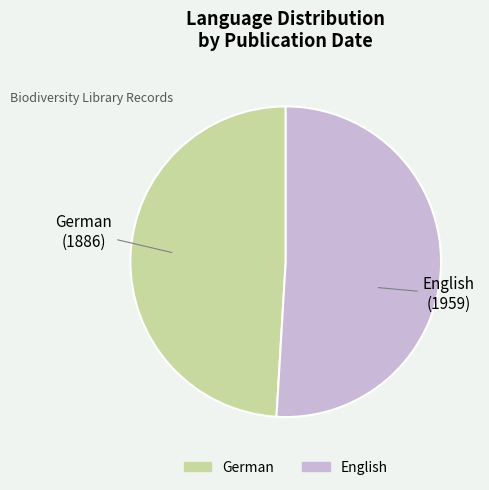

Which has a higher value, German or English?

English